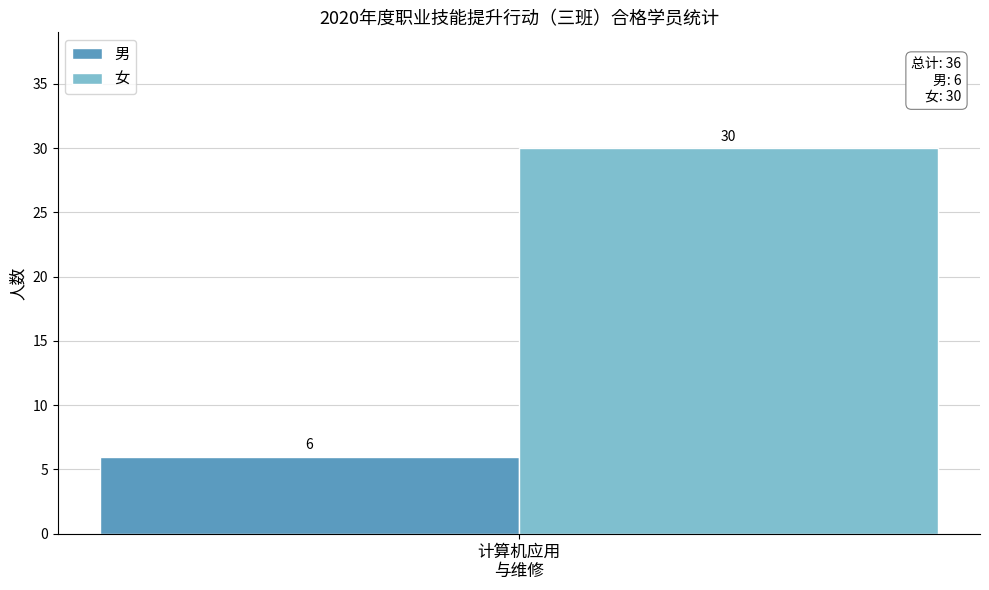

What is the minimum value for 男?

6